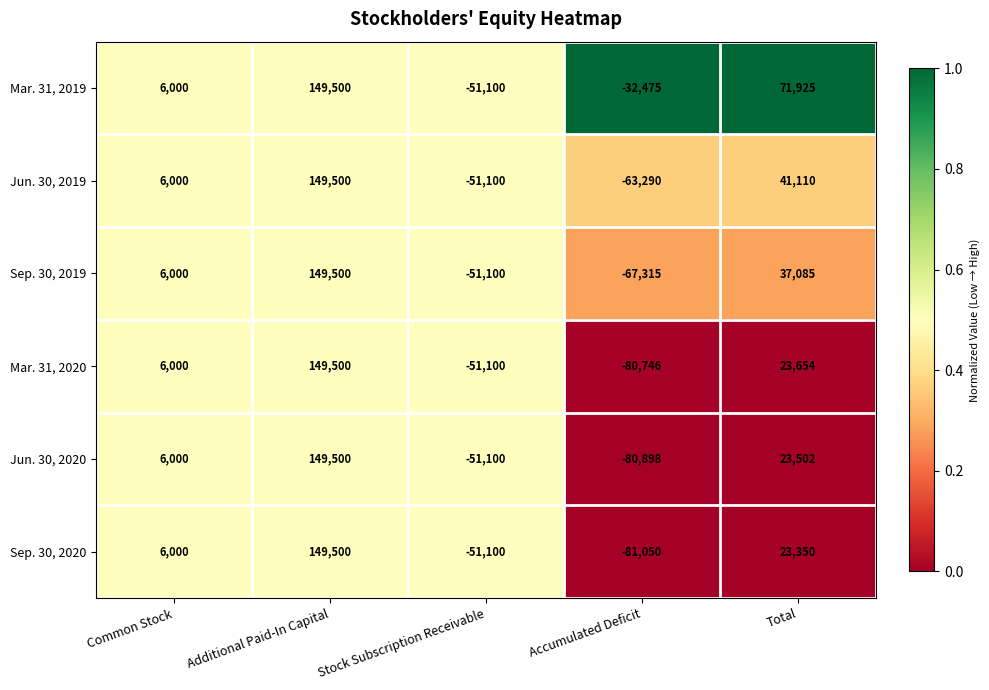

Reading left to right, transcribe all the data shown in this chart.

Mar. 31, 2019: 6000	149500	-51100	-32475	71925
Jun. 30, 2019: 6000	149500	-51100	-63290	41110
Sep. 30, 2019: 6000	149500	-51100	-67315	37085
Mar. 31, 2020: 6000	149500	-51100	-80746	23654
Jun. 30, 2020: 6000	149500	-51100	-80898	23502
Sep. 30, 2020: 6000	149500	-51100	-81050	23350